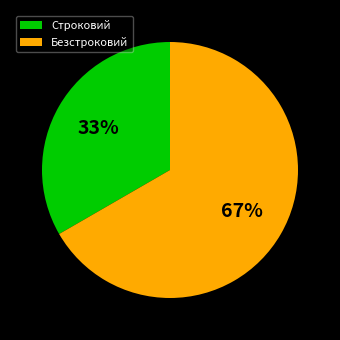

How many segments does this pie chart have?

2